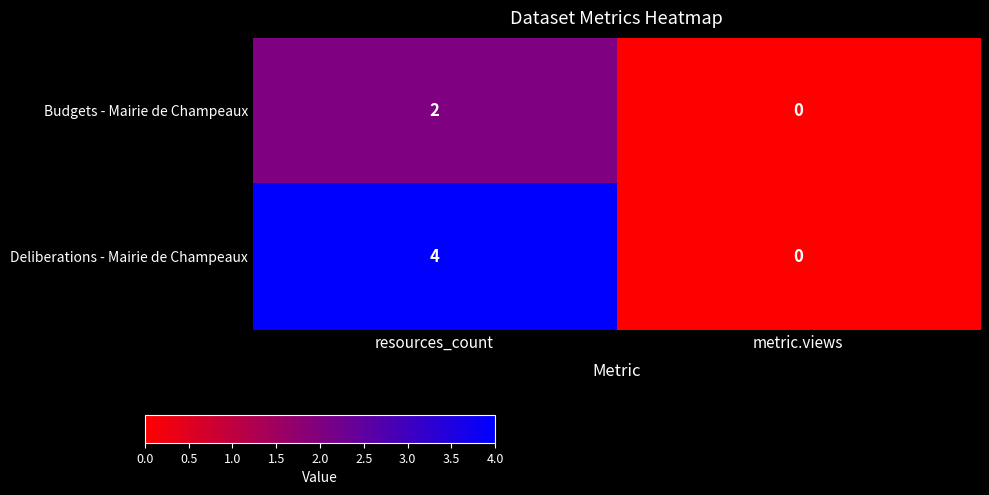

Which category has the lowest value across all series?

metric.views